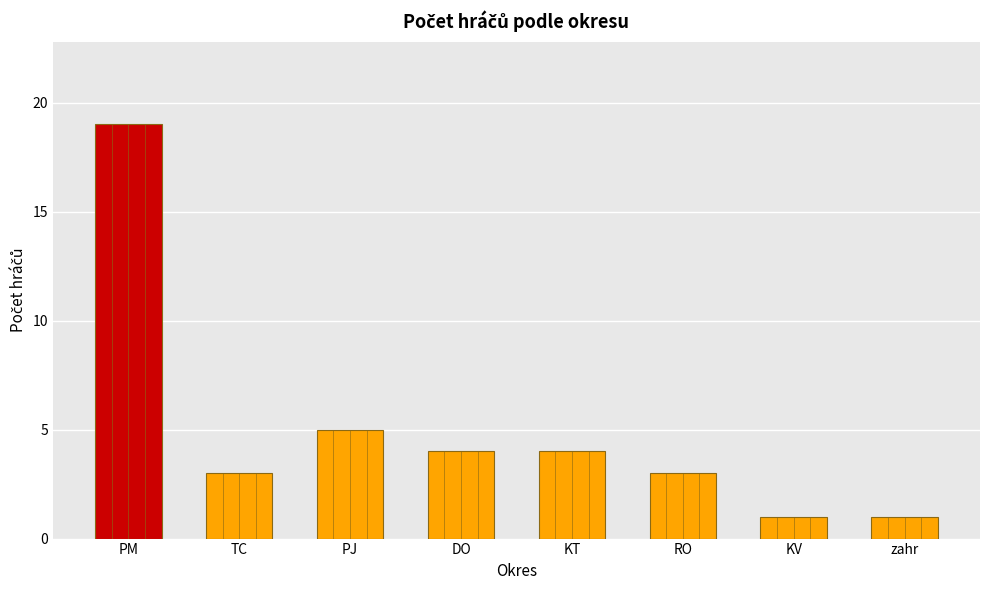

How many data points are less than 4?

4